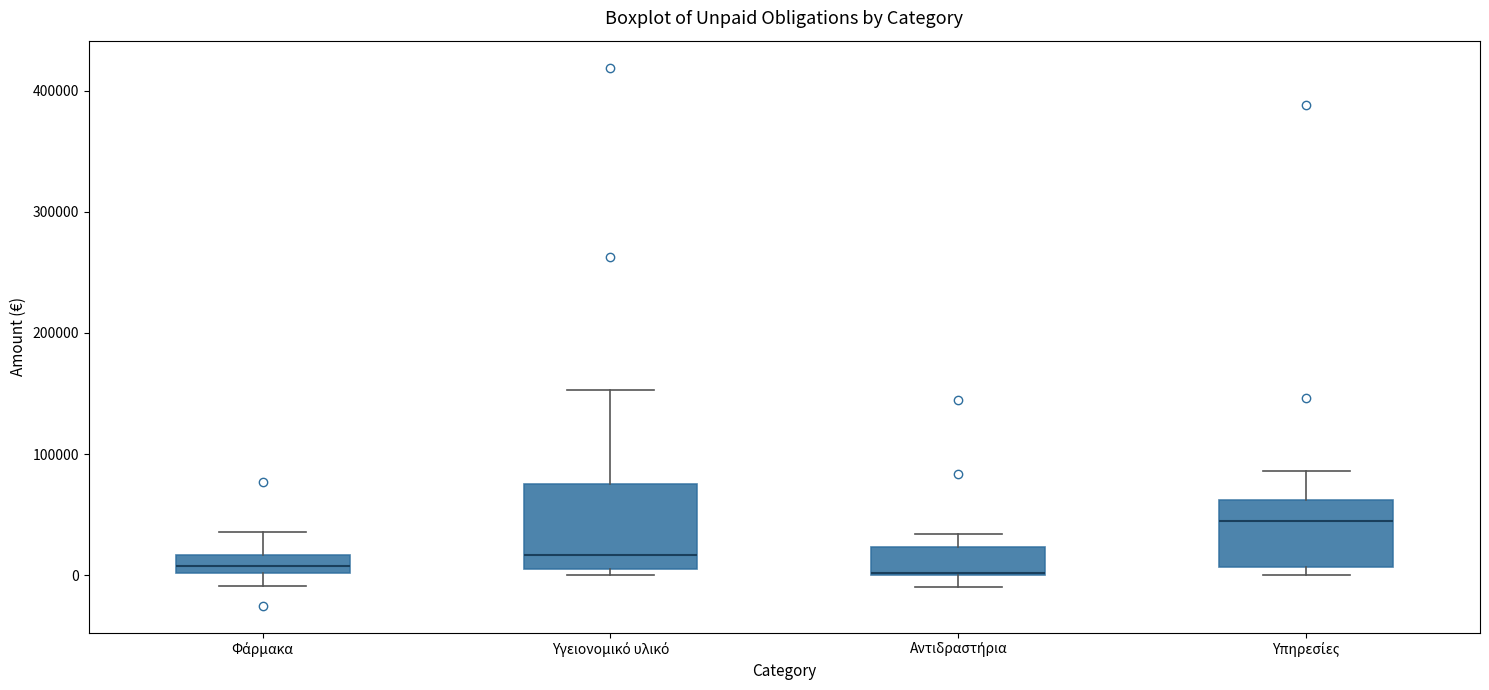

Where is the lower edge of the box for Αντιδραστήρια on the y-axis? The values are not printed on the chart, so give them approximately, as read against the axis.

0